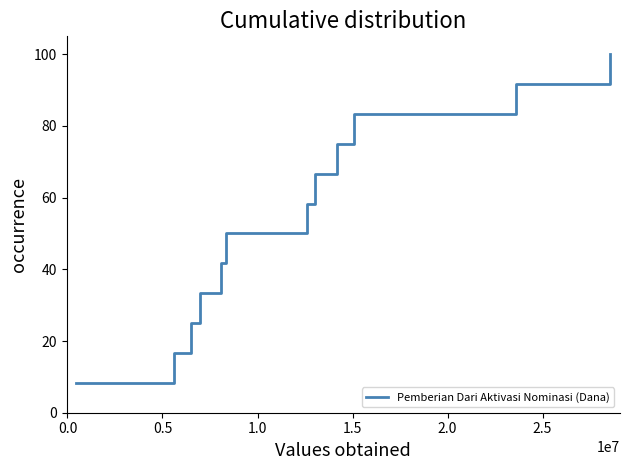

Does the chart have visible grid lines?

No